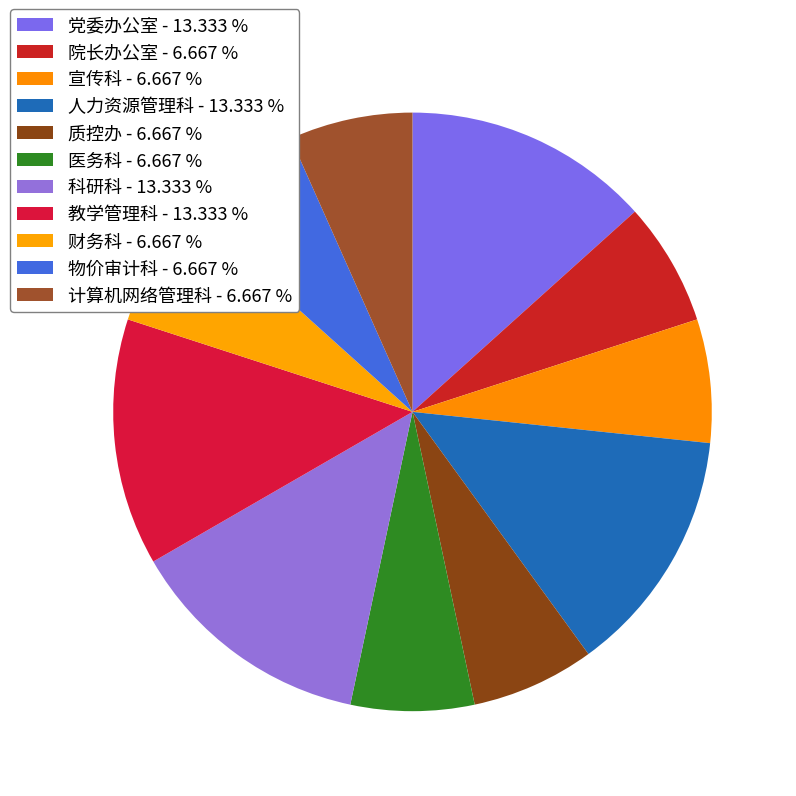

Count the number of slices in the pie.

11